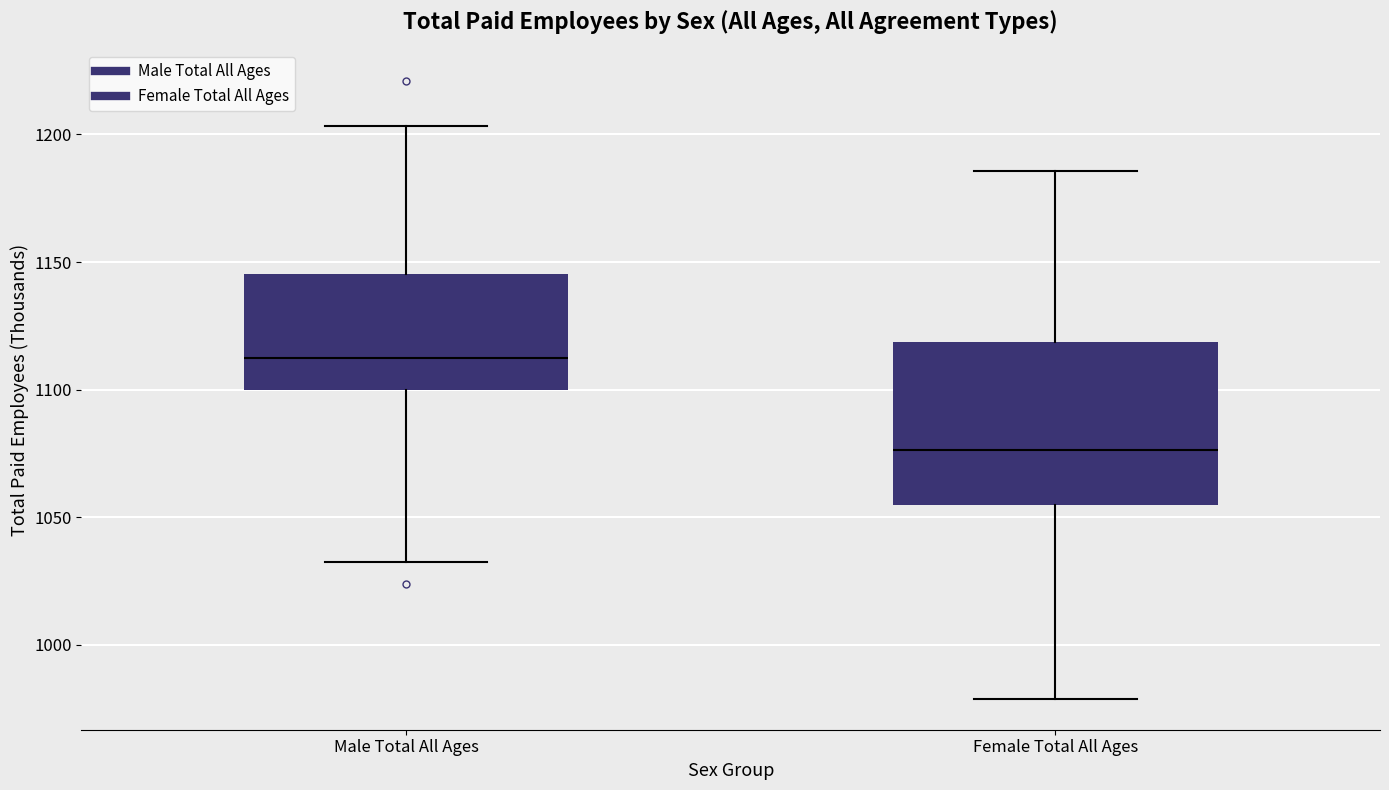

Reading left to right, transcribe this box plot: for each box, give where its median line is, the range the box spans, and where its two whiskers end, as read against the y-axis. The values are not printed on the chart, so give them approximately, as read against the axis.

Male Total All Ages: median 1110, box 1100 to 1145, whiskers 1035 to 1205
Female Total All Ages: median 1075, box 1055 to 1120, whiskers 980 to 1185